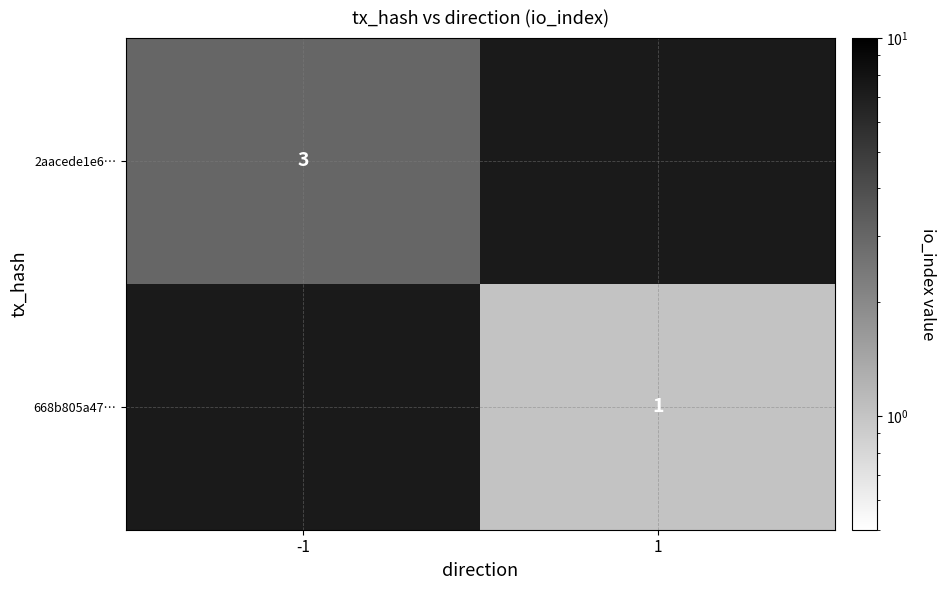

Is the value of 2aacede1e6… at -1 greater than the value of 668b805a47… at 1?

Yes